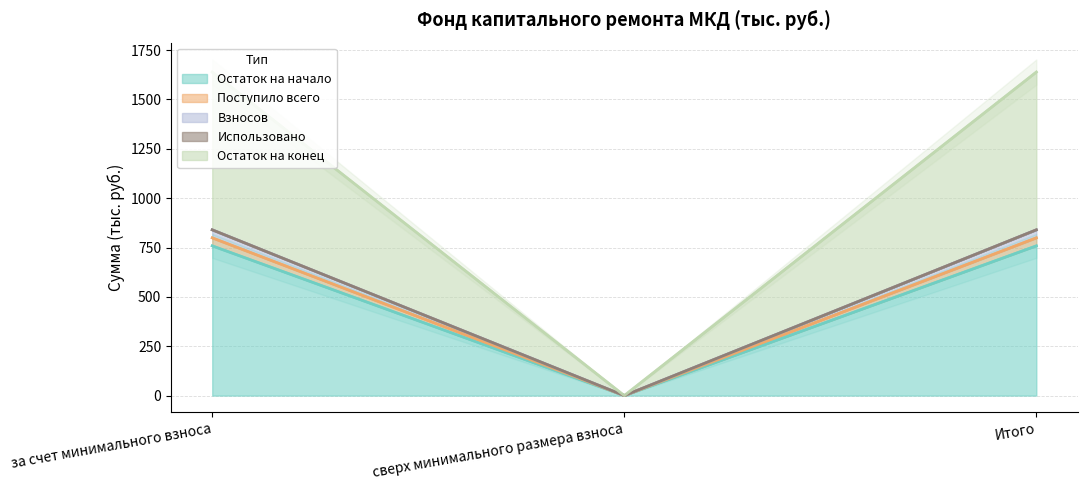

Which series has the widest spread of values?

Остаток на конец